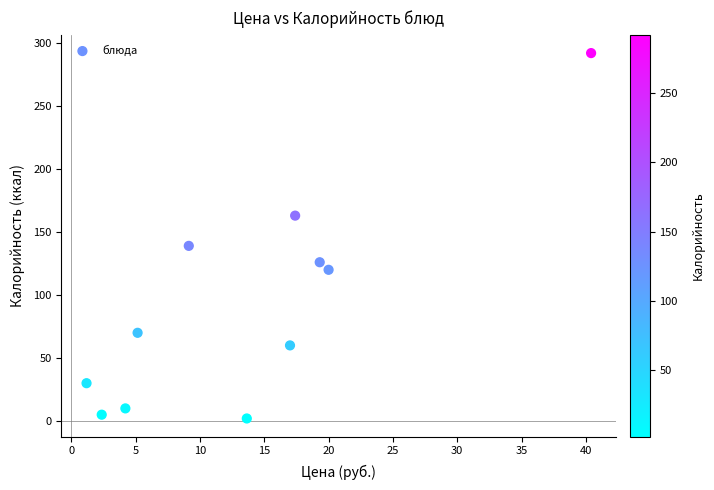

What Y value in the scatter plot is closest to 147?

139